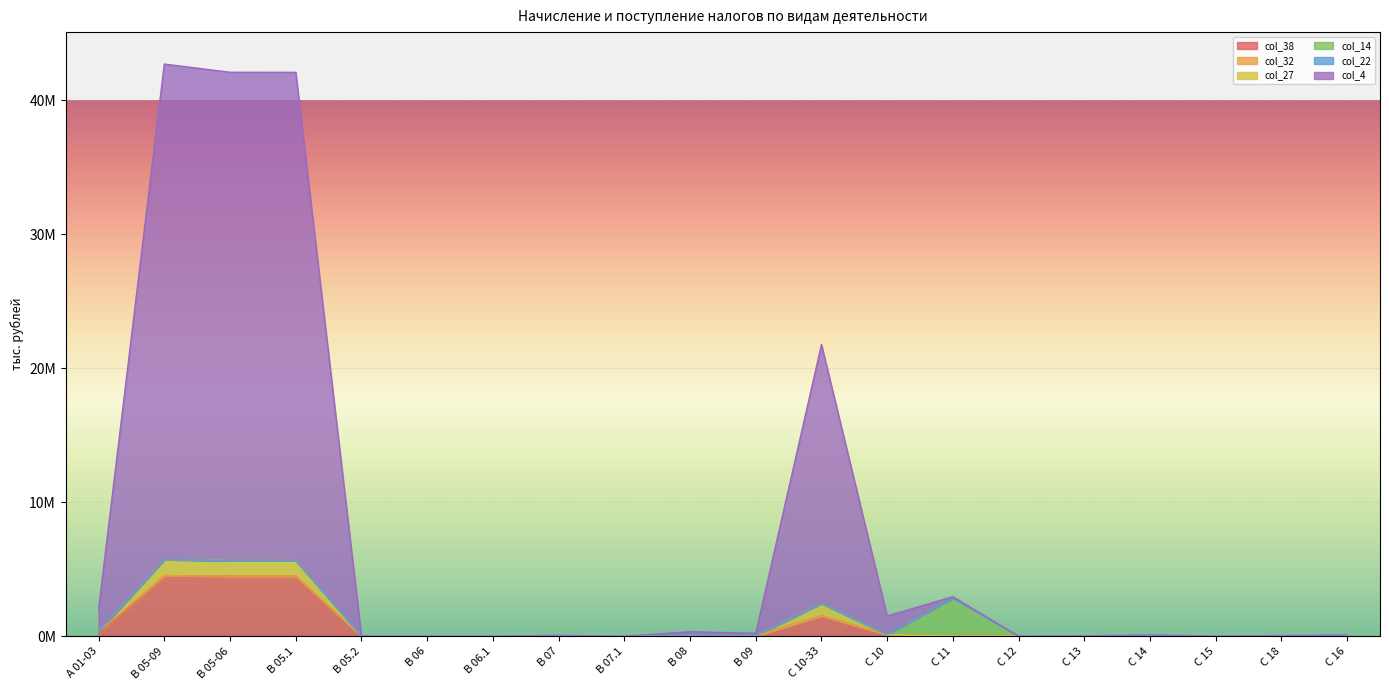

Which series changed the most between B 05.2 and С 15?

col_27